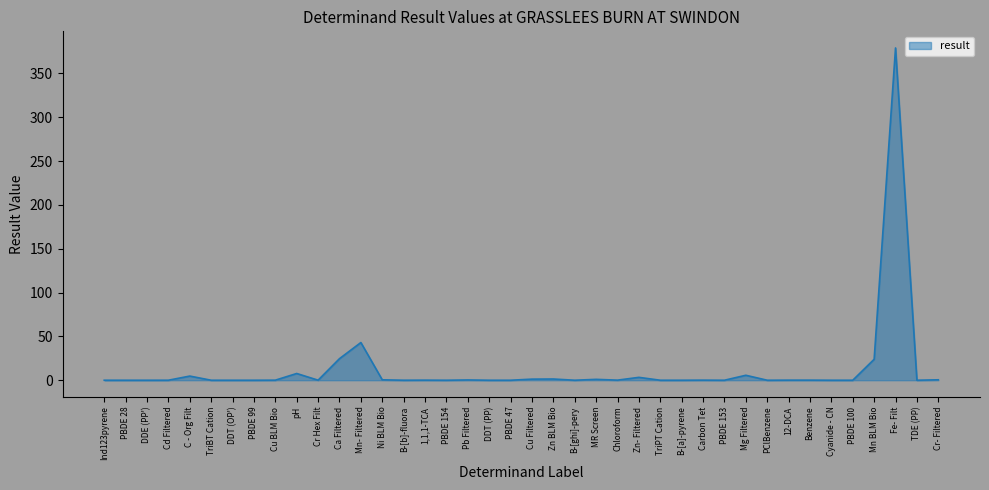

What is the sum of all values?

497.5